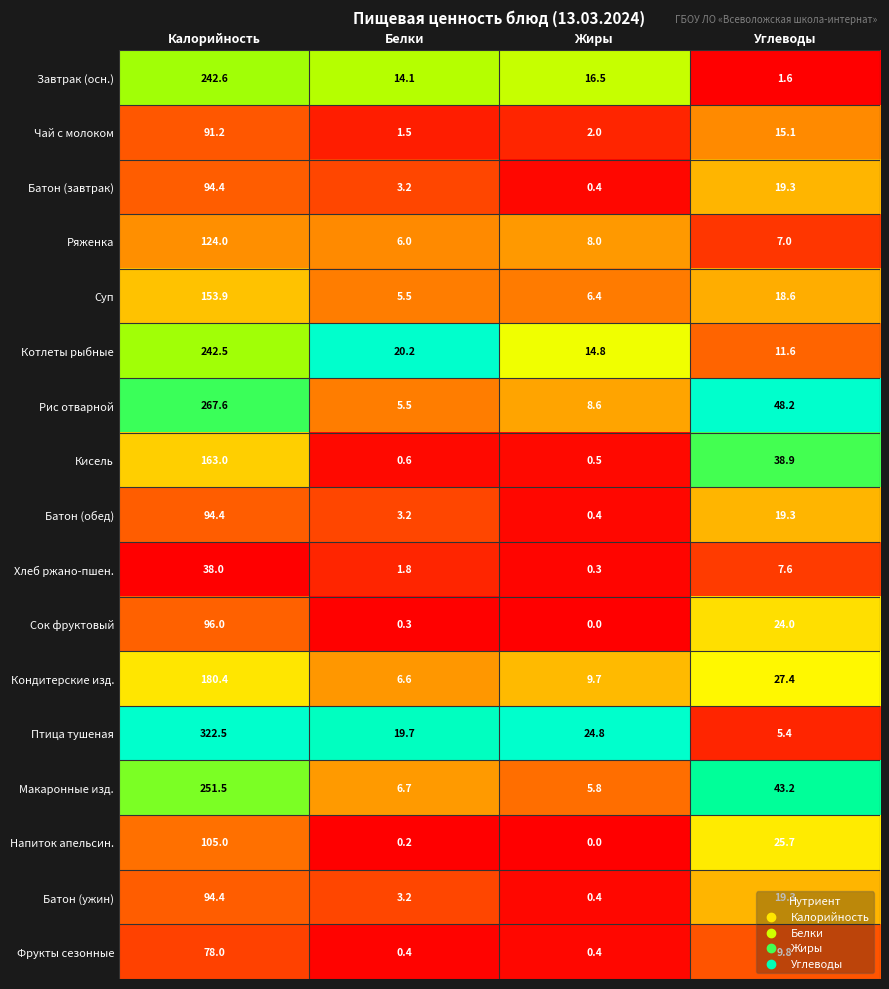

Which series has the largest total across all categories?

Птица тушеная